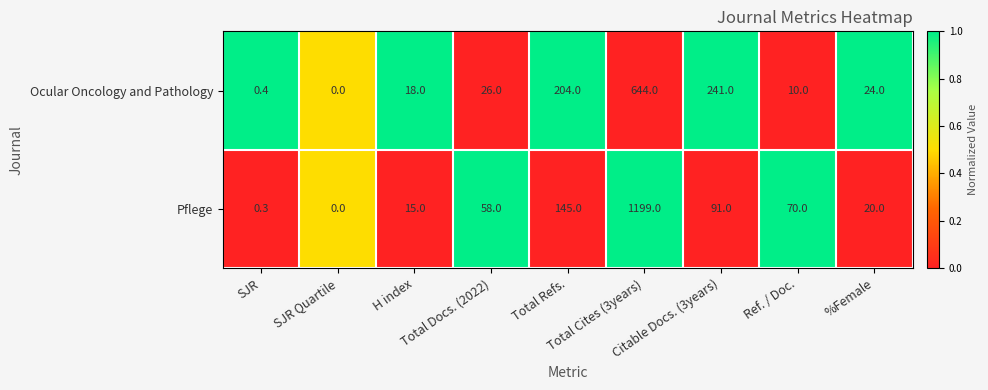

What is the greatest value displayed?

1199.0